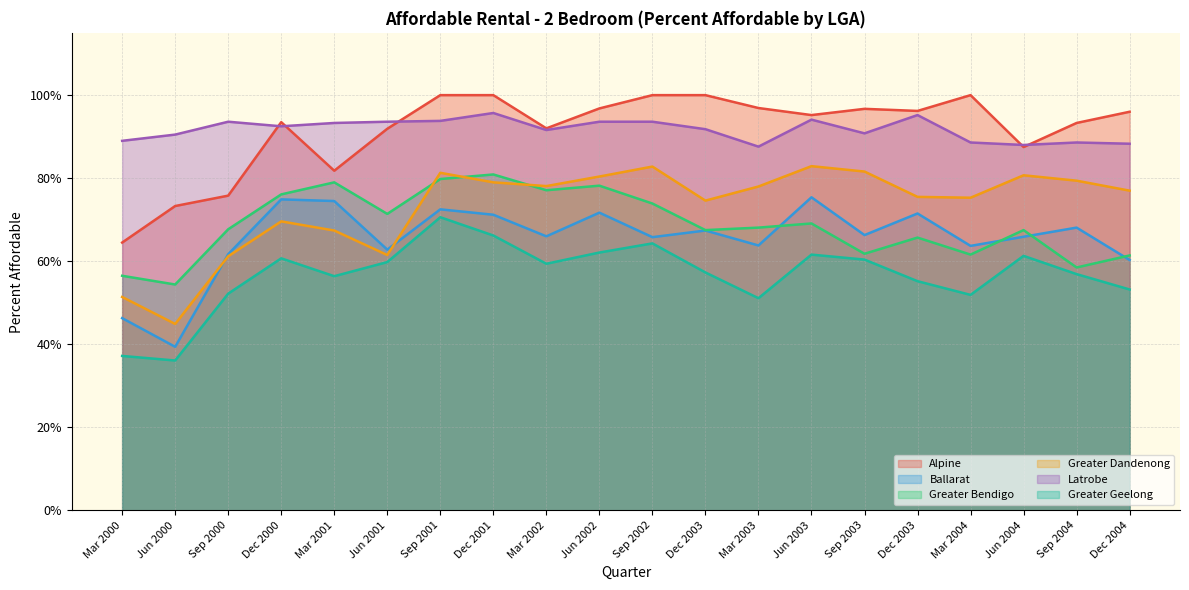

The value of Ballarat at Sep 2000 is 0.8. True or false?

False